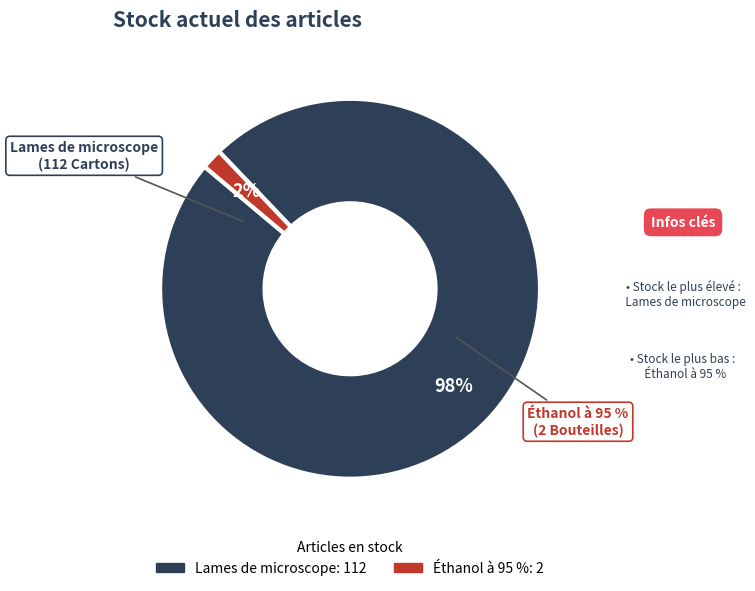

How much of the chart is everything except Éthanol à 95 %?

98.2%